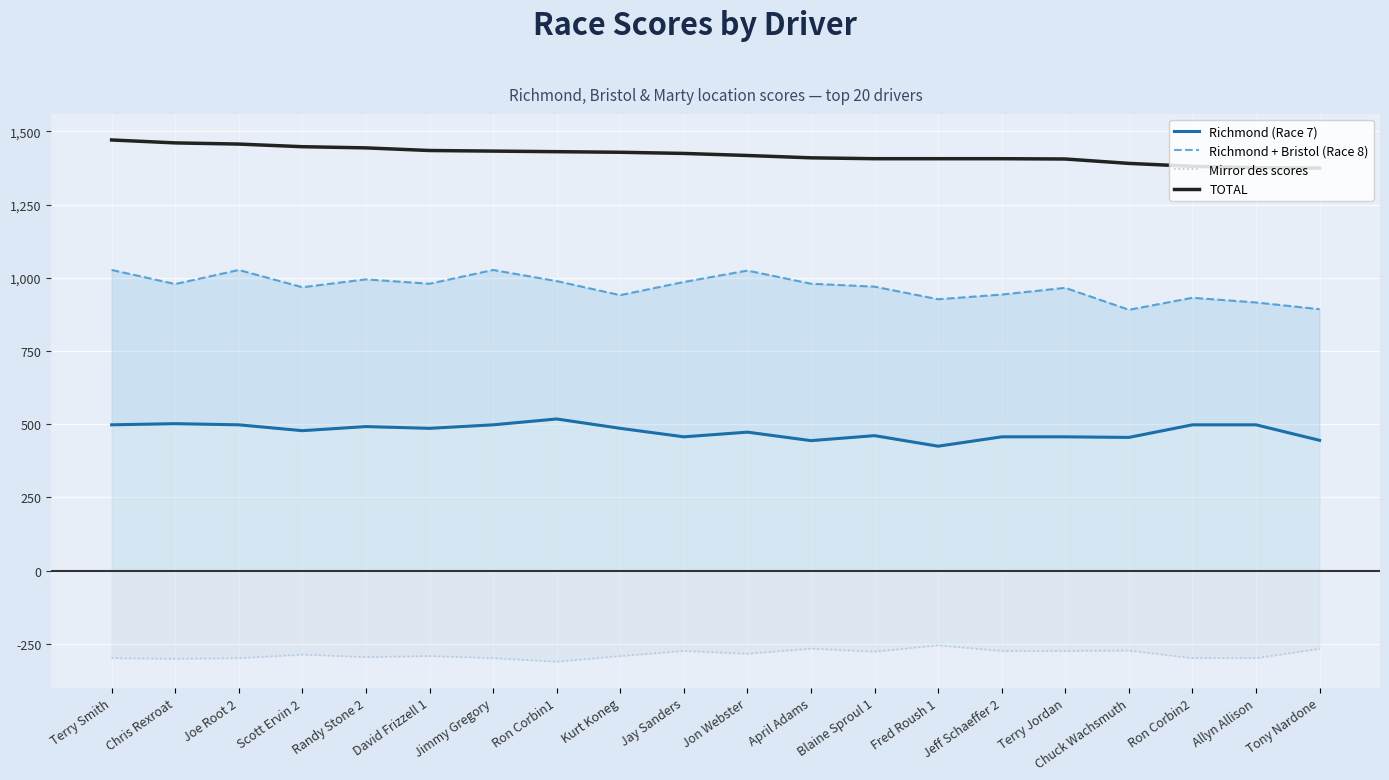

Reading left to right, list all the values displayed in this chart.

Richmond (Race 7): 498.0	502.0	498.0	478.0	492.0	486.0	498.0	518.0	486.0	457.0	473.0	444.0	461.0	425.0	457.0	457.0	455.0	498.0	498.0	445.0
Richmond + Bristol (Race 8): 1027.0	979.0	1027.0	968.0	995.0	980.0	1027.0	989.0	941.0	986.0	1025.0	980.0	970.0	927.0	943.0	966.0	891.0	932.0	916.0	893.0
Mirror des scores: -298.8	-301.2	-298.8	-286.8	-295.2	-291.6	-298.8	-310.8	-291.6	-274.2	-283.8	-266.4	-276.6	-255.0	-274.2	-274.2	-273.0	-298.8	-298.8	-267.0
TOTAL: 1471.0	1461.0	1457.0	1448.0	1444.0	1435.0	1433.0	1431.0	1429.0	1425.0	1418.0	1410.0	1407.0	1407.0	1407.0	1406.0	1391.0	1381.0	1376.0	1375.0